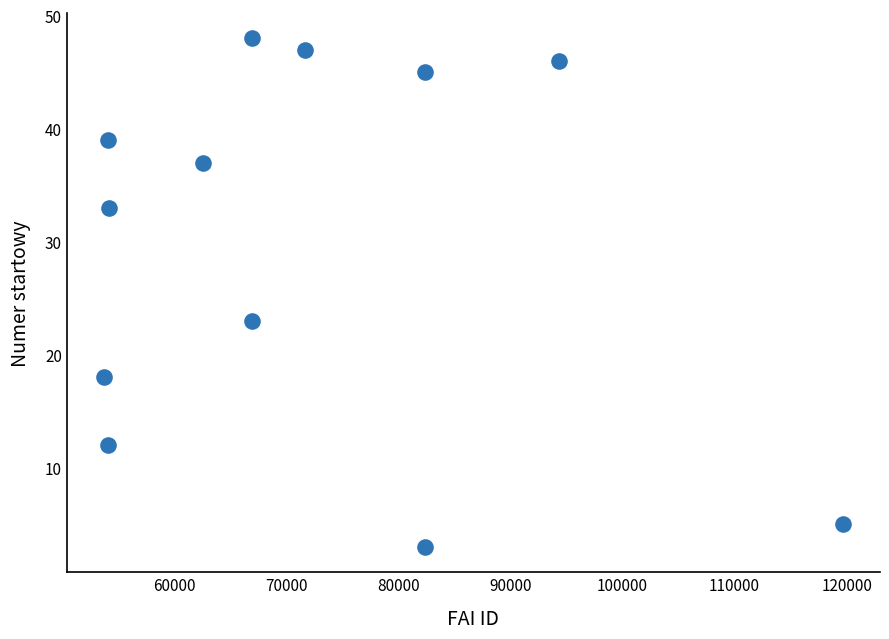

What is the average X value?

71912